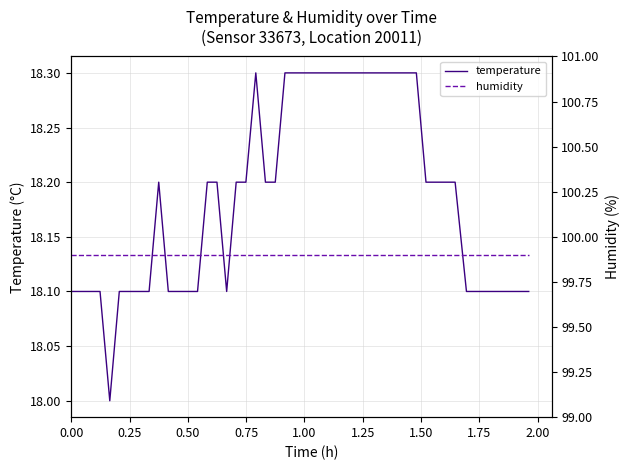

What is the minimum value for temperature?

18.0